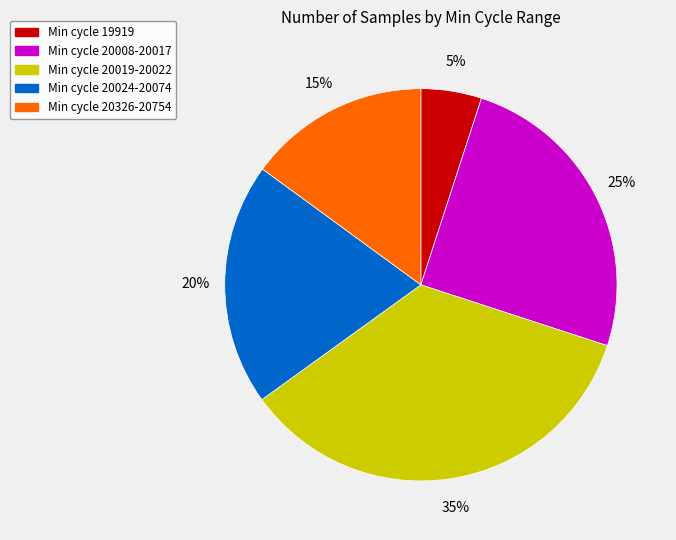

To the nearest percent, what is the average slice percentage?

20%